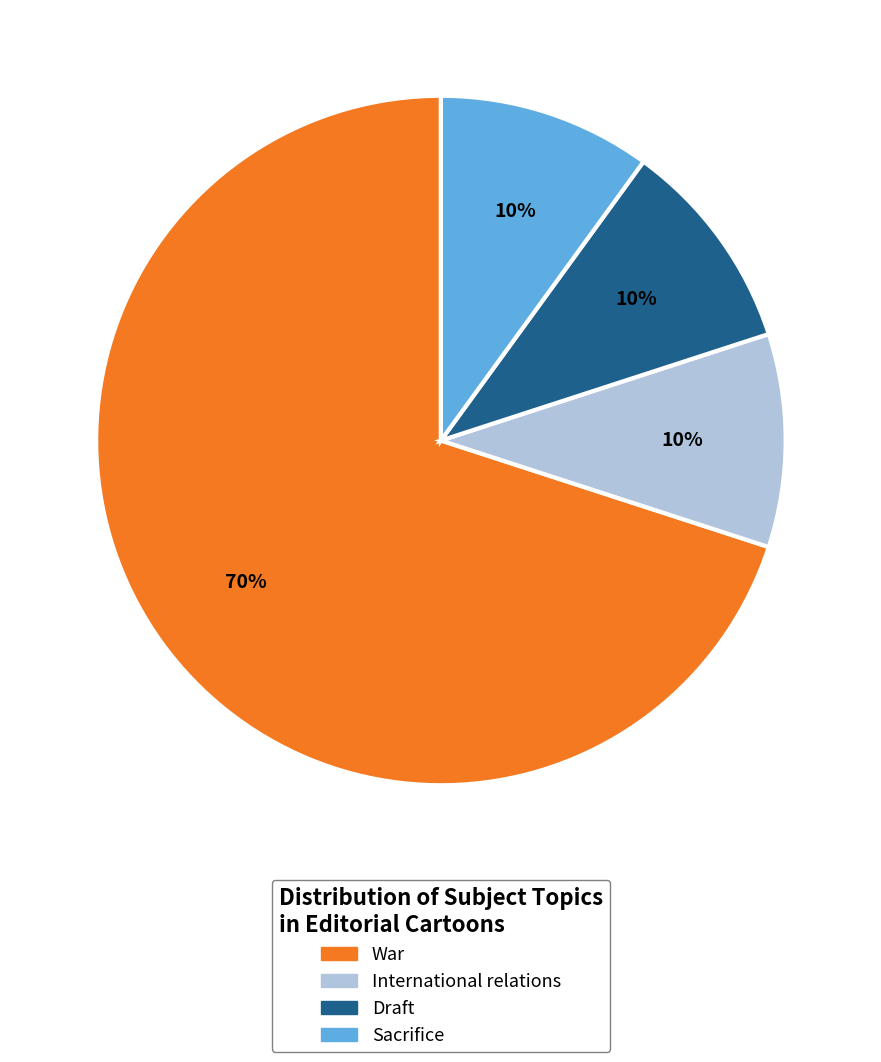

How many slices are in this pie chart?

4